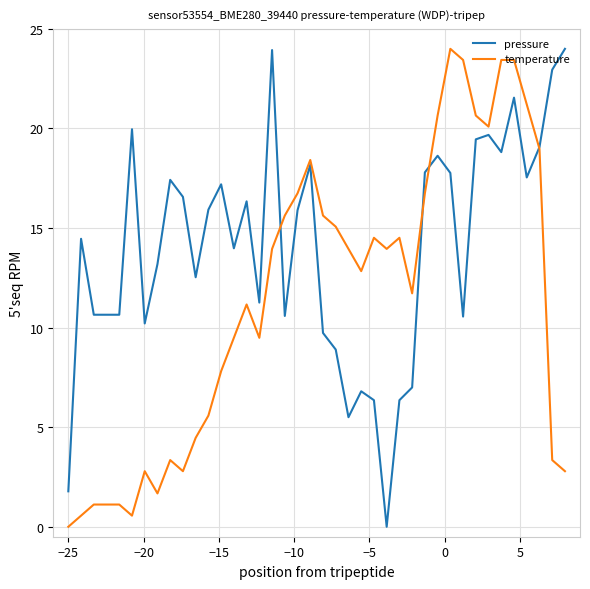

What is the maximum value shown in the chart?

24.0